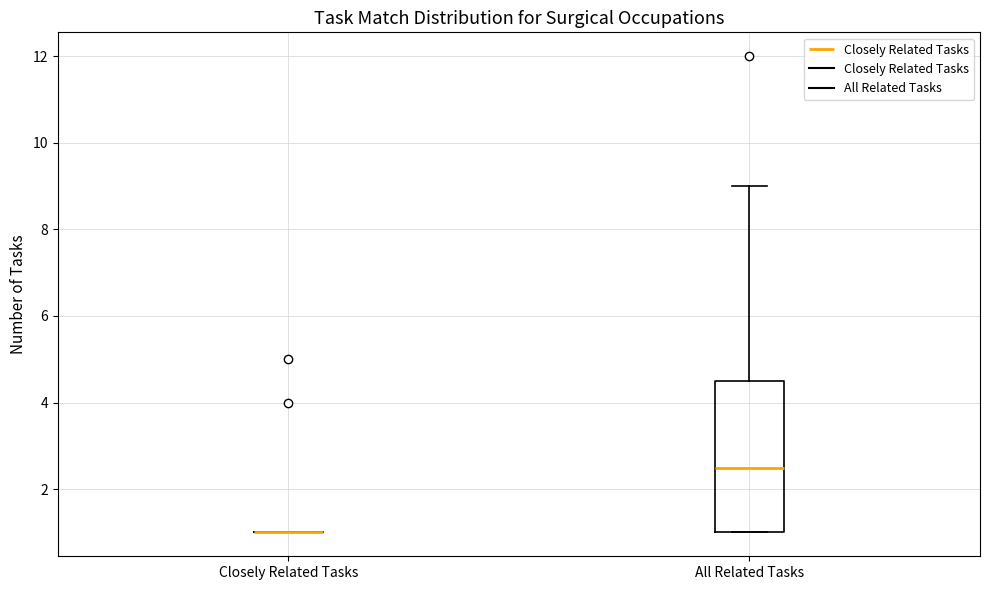

Comparing the boxes themselves (not the whiskers), which one is the tallest?

All Related Tasks